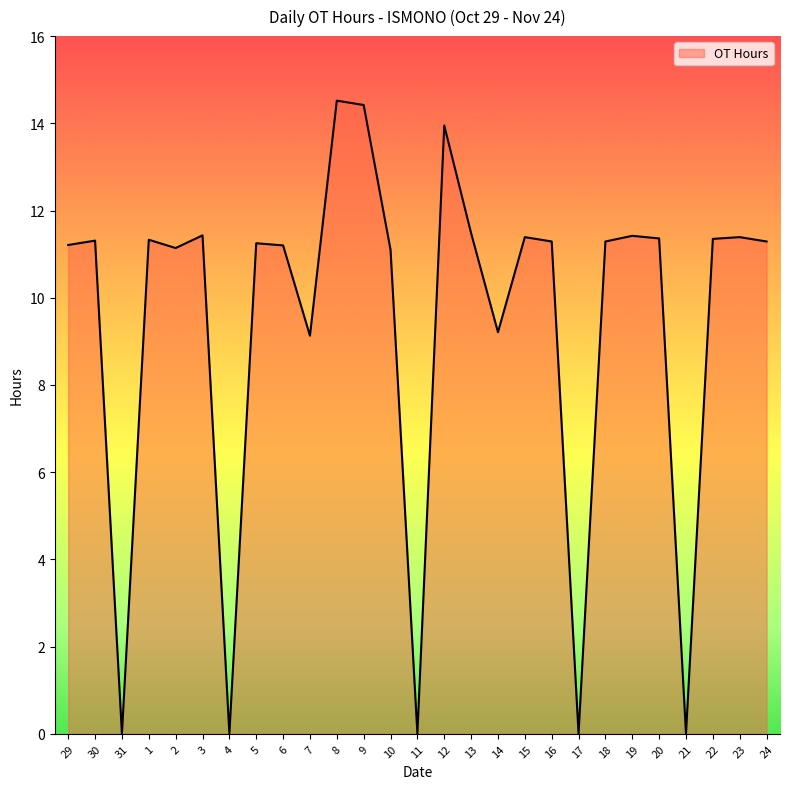

What is the difference between the values at 21 and 20?

11.4